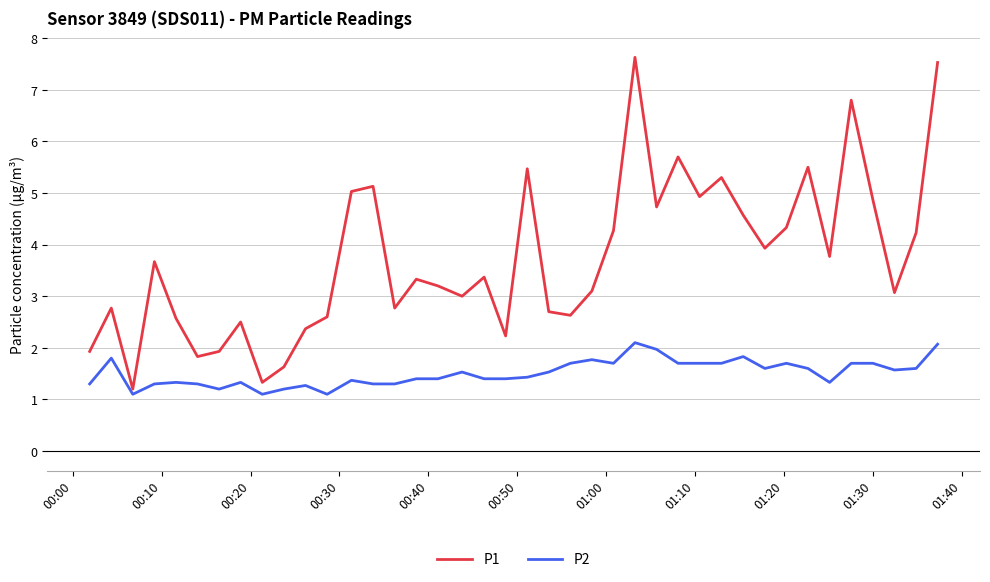

What is the difference between the second highest and second lowest values in the P1 series?

6.2